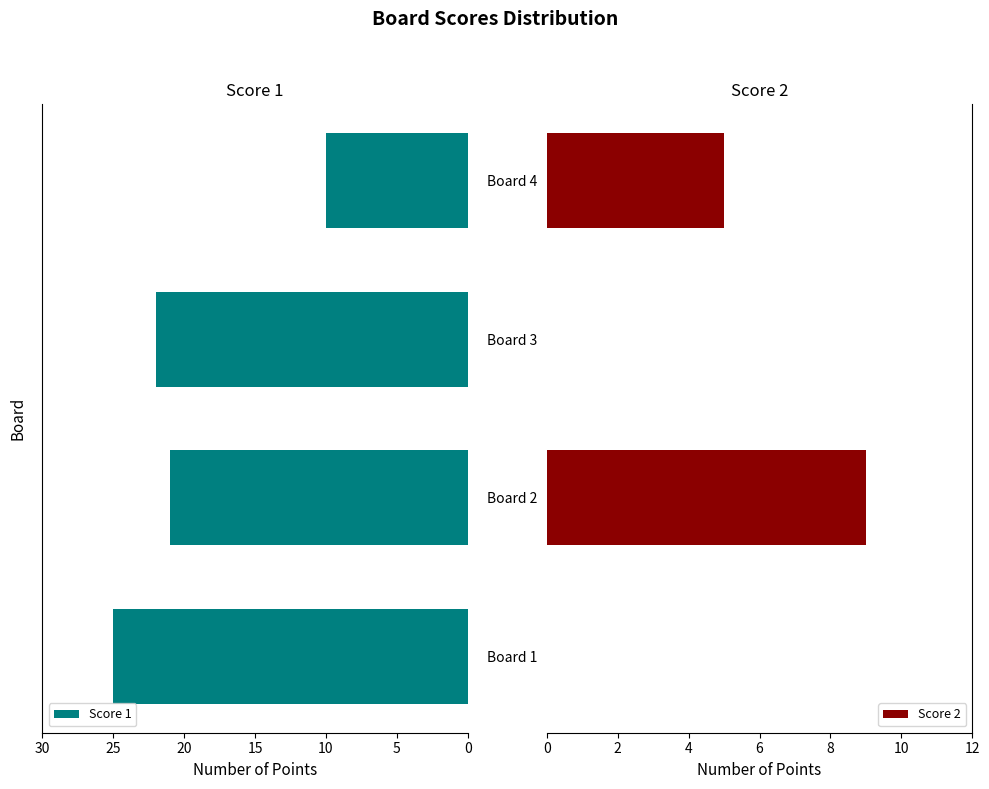

What is the minimum value for Score 1?

10